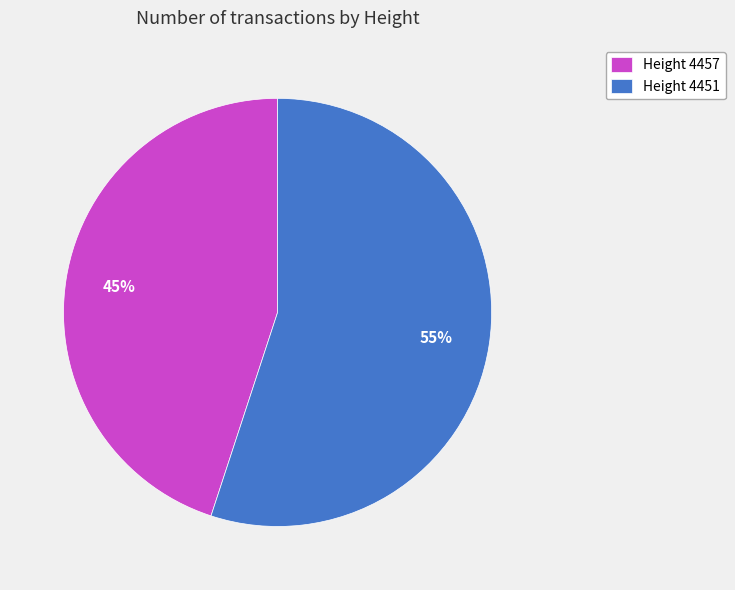

Between Height 4451 and Height 4457, which is larger?

Height 4451